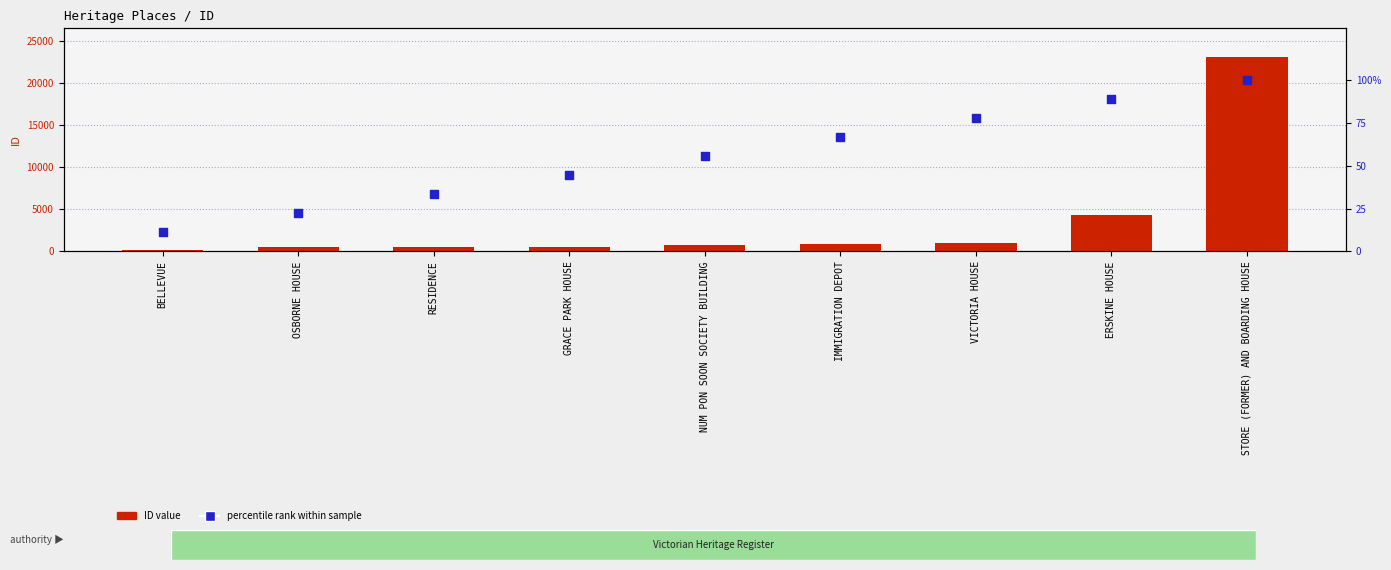

At how many categories does at least one series exceed 13180?

1